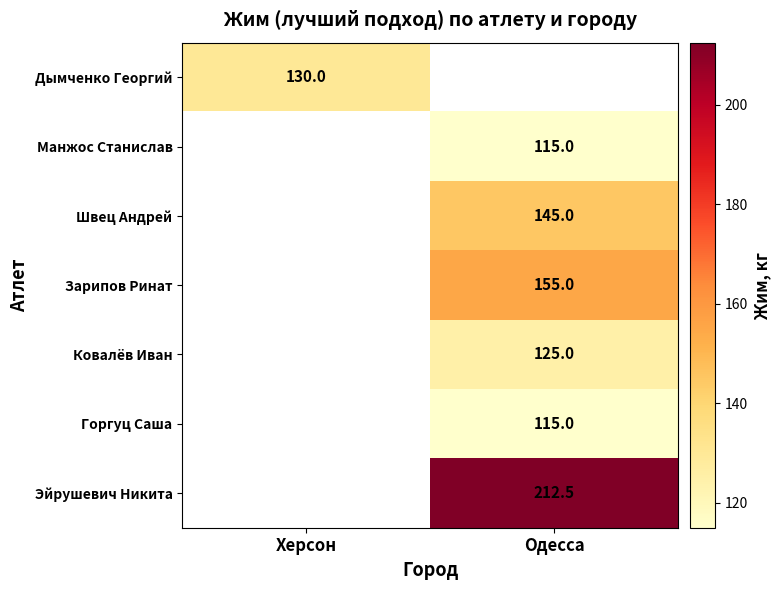

The value of Эйрушевич Никита at Одесса is 373.7. True or false?

False